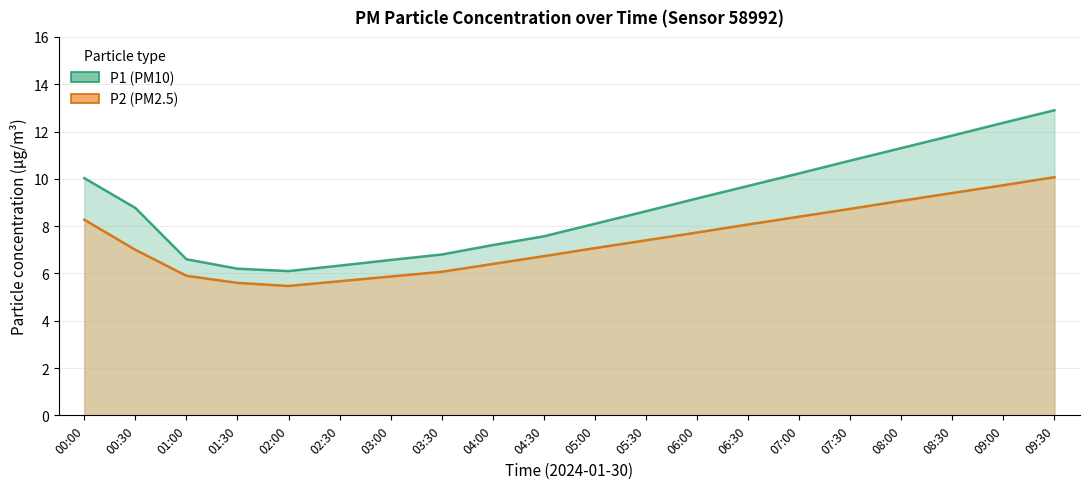

Does the chart have visible grid lines?

Yes